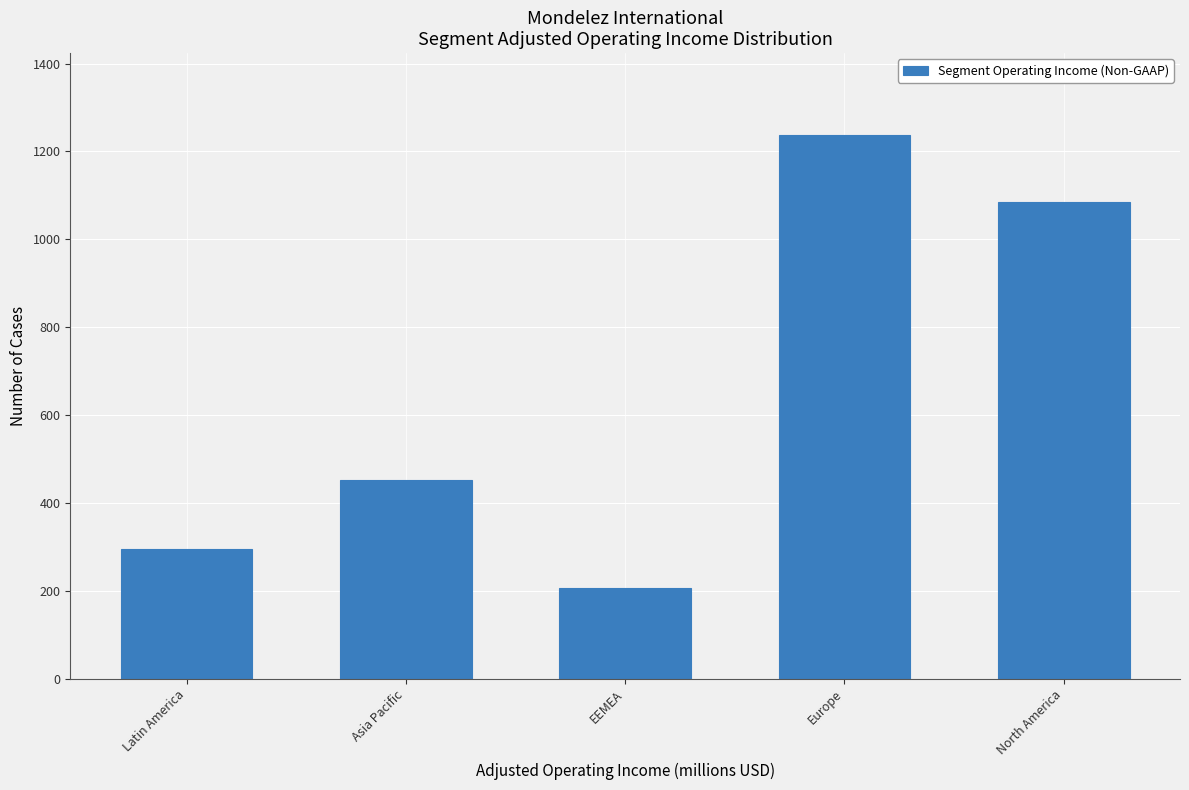

Reading left to right, what are all the values shown in this chart?

296	453	206	1238	1085